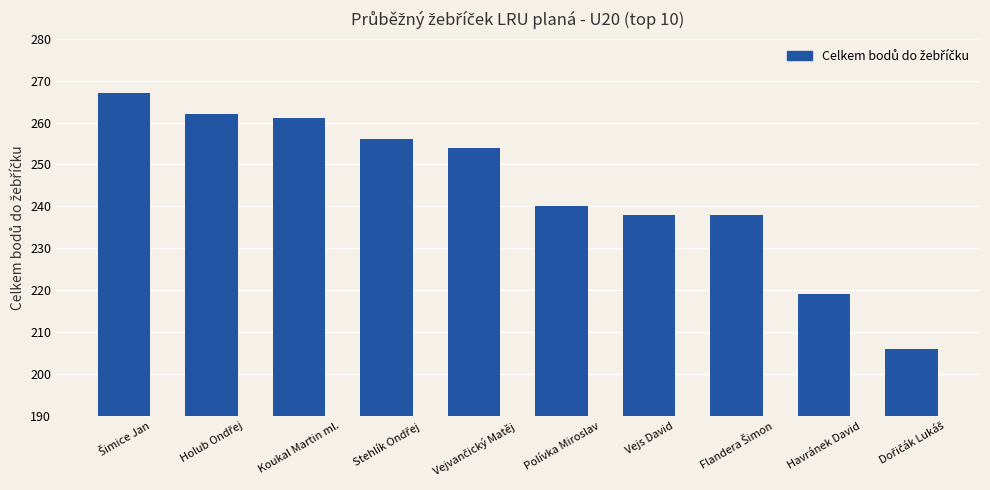

How many bars are there in total?

10